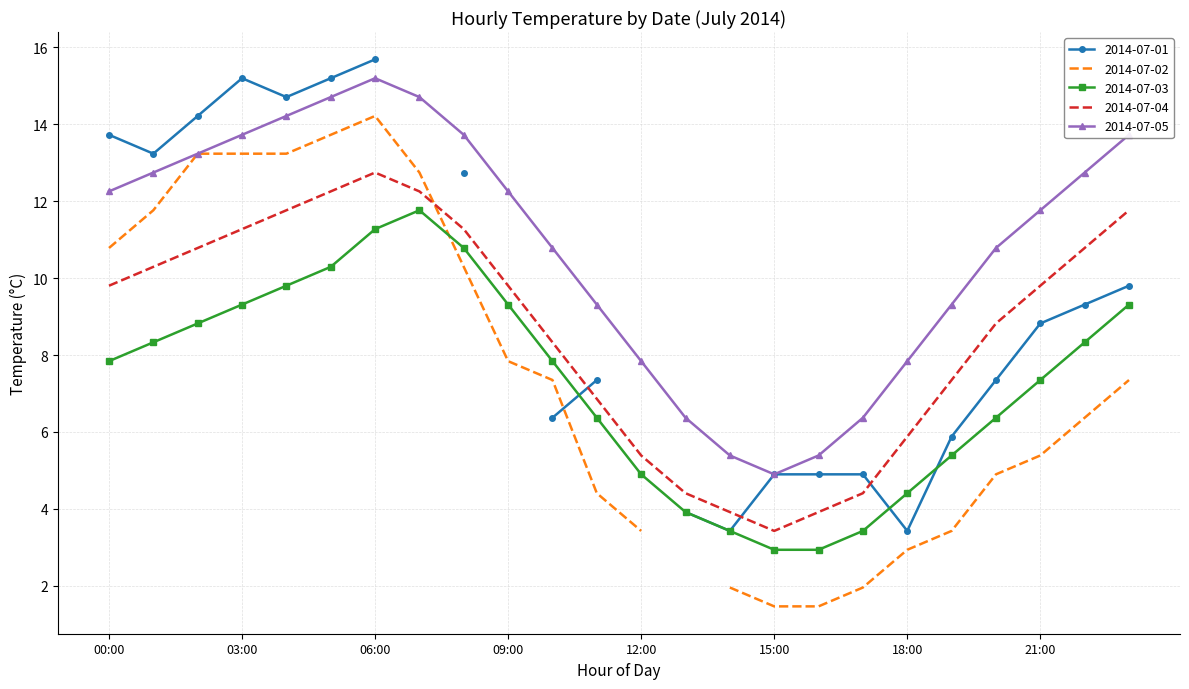

True or false: 2014-07-05 and 2014-07-04 intersect in this chart.

False